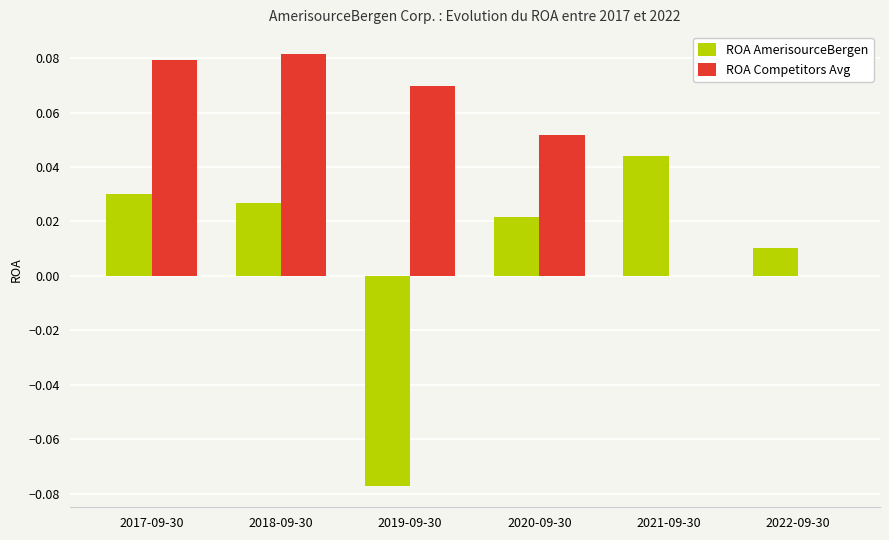

How many categories are shown in the chart?

6